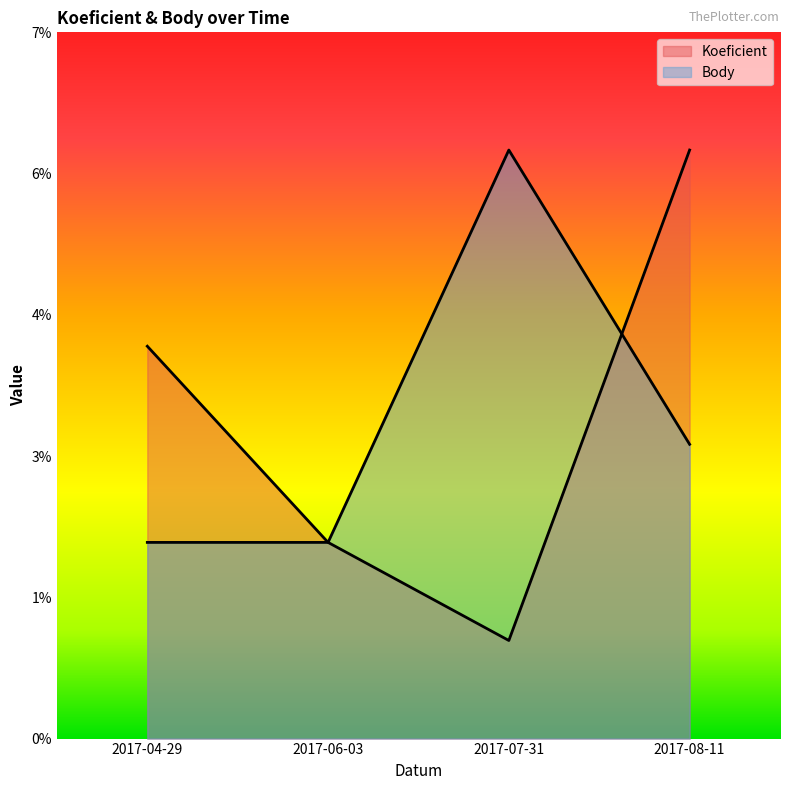

List the series in order of their peak value, highest first.

Koeficient, Body